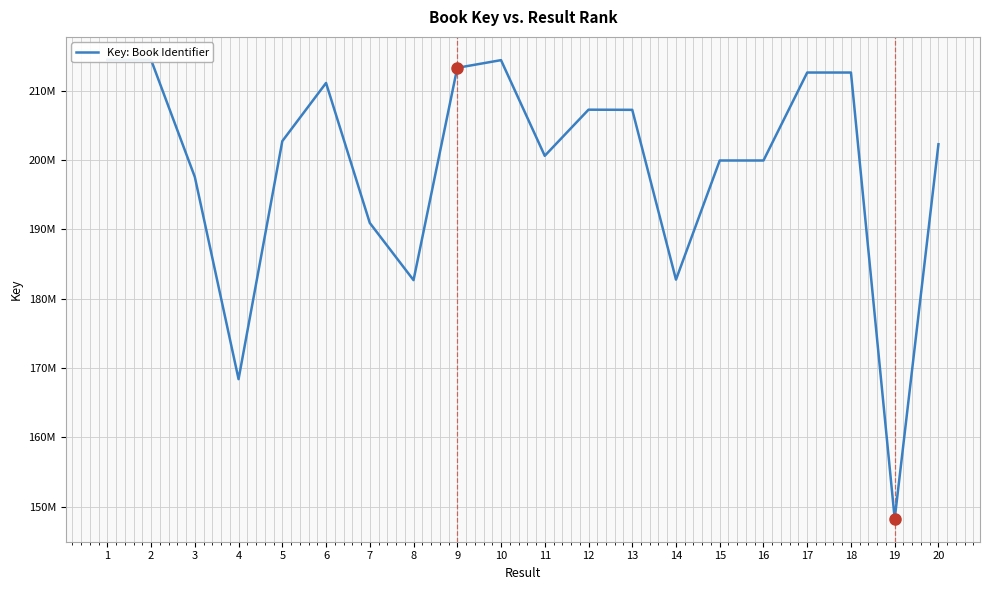

Is this an area chart (filled region under the line)?

No